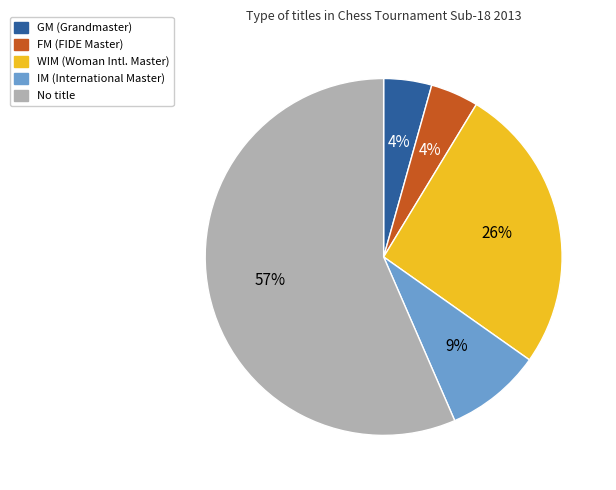

Is there a majority slice in this chart?

Yes